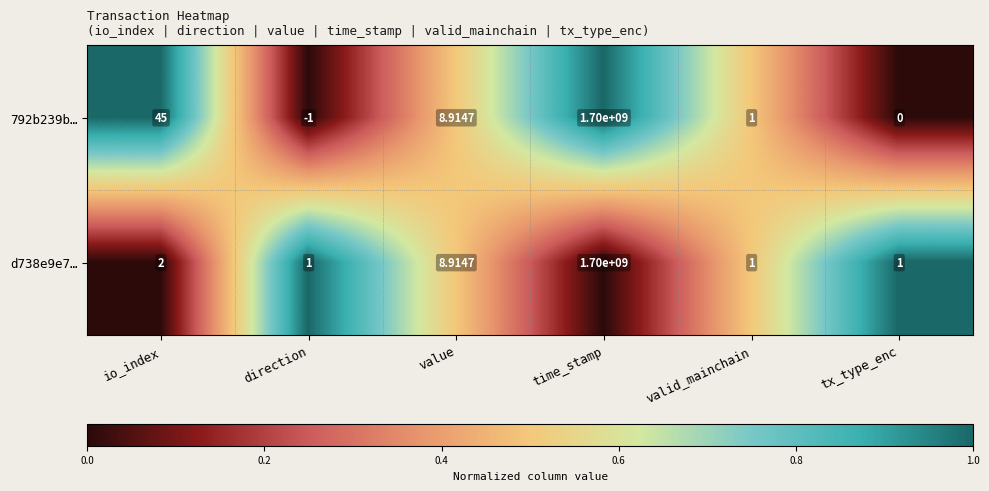

Where does the 792b239b… series first go above 8?

io_index